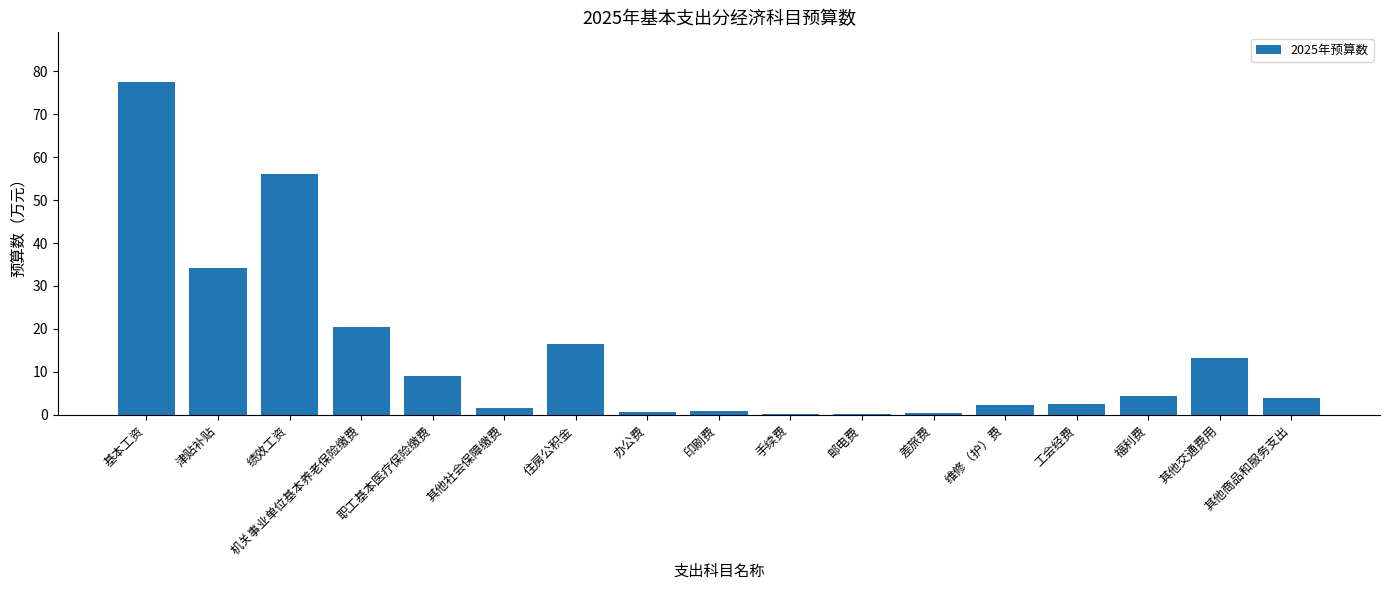

The chart shows a value of 56.2 at 绩效工资. True or false?

True